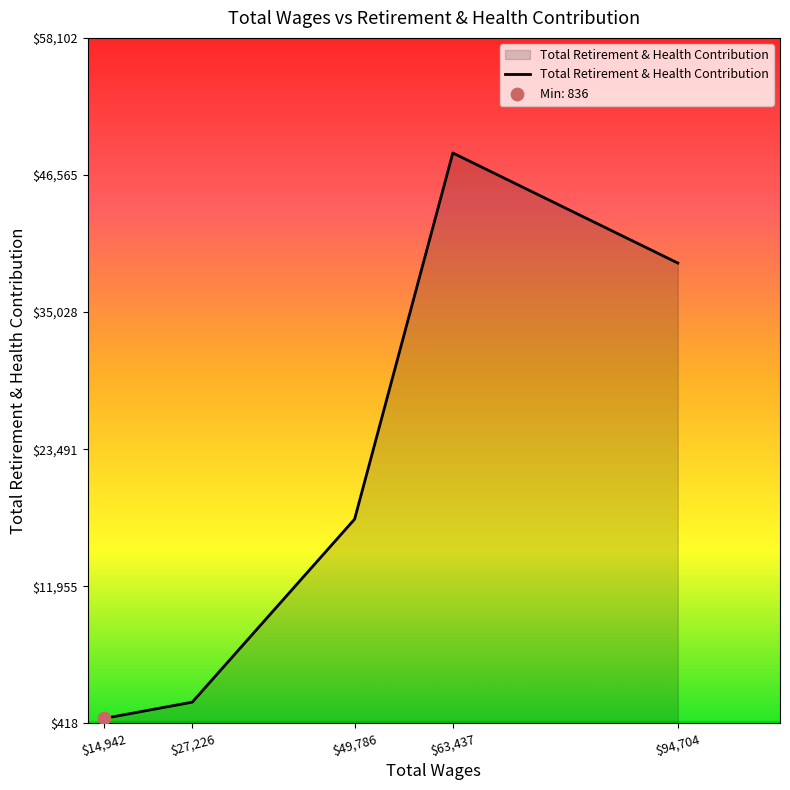

What is the change in value from $14,942 to $94,704?

+38322